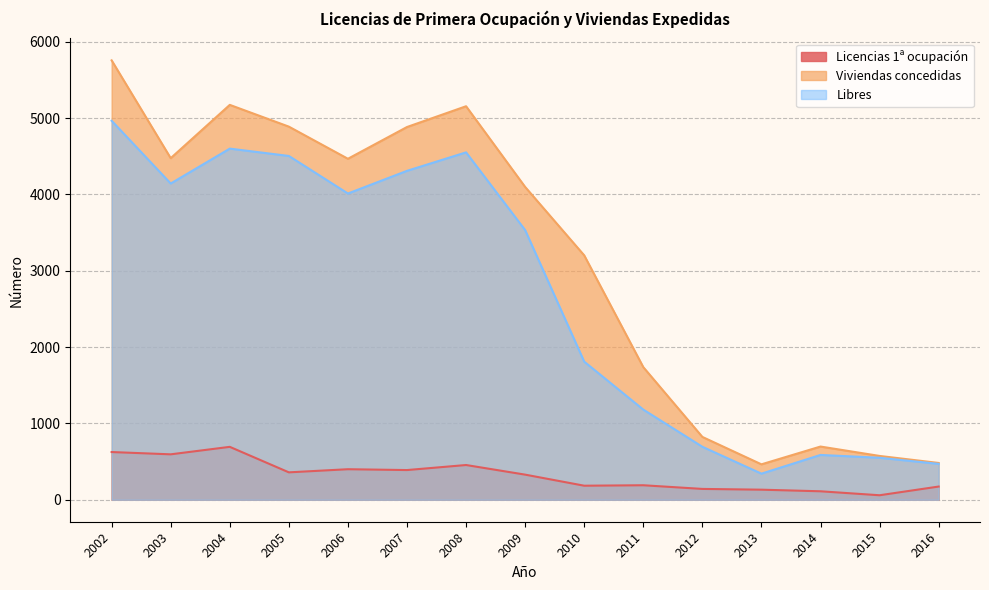

True or false: Libres has a value of 3179 at 2010.

False